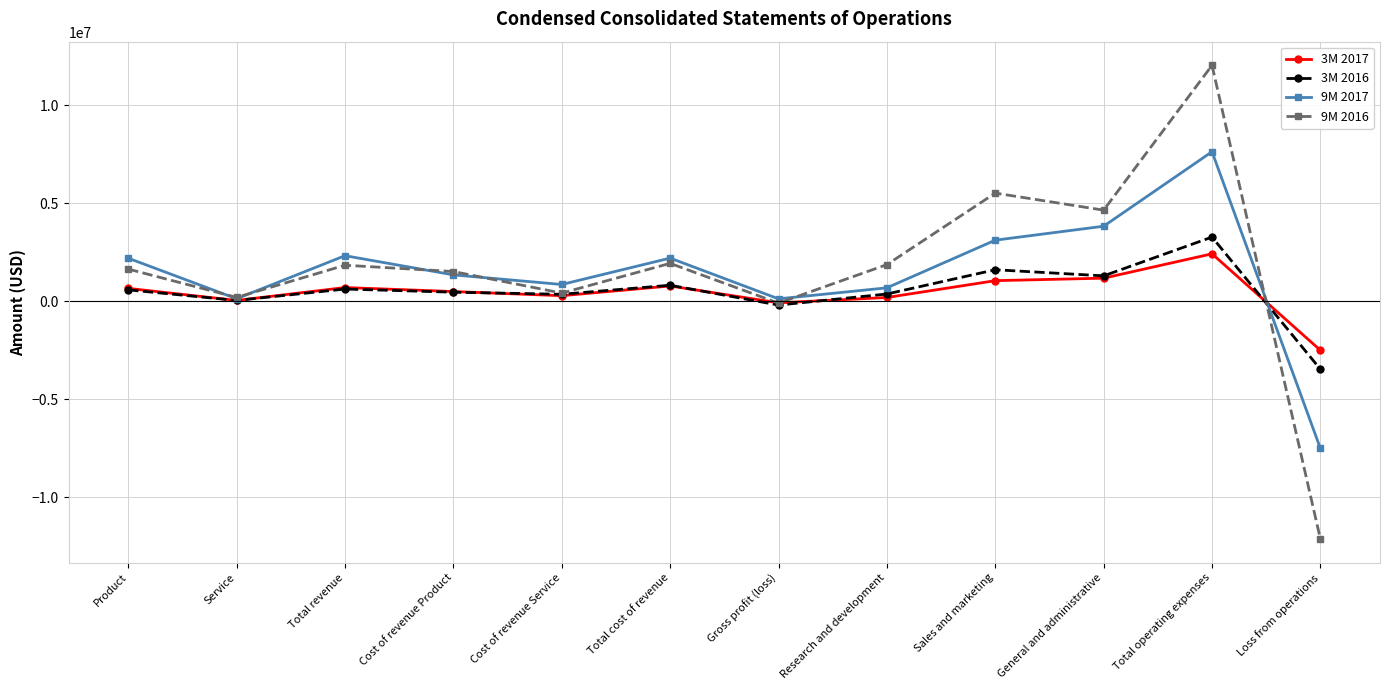

What is the total value across all series at General and administrative?

10942000